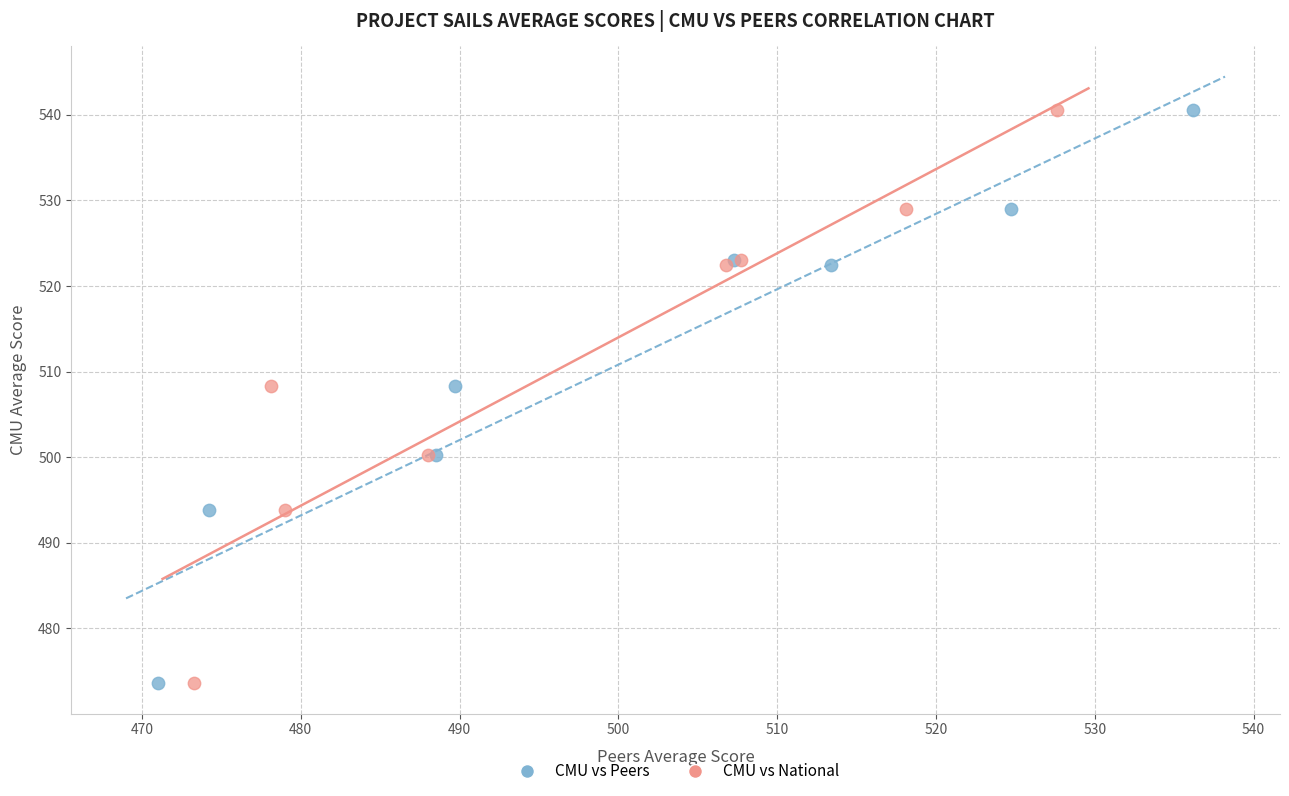

What are all the series names shown in the legend?

CMU vs Peers, CMU vs National